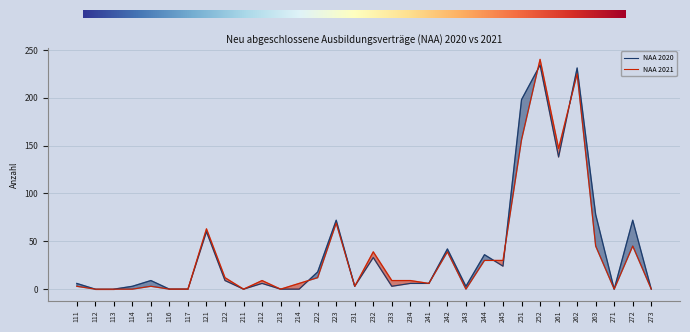

Reading left to right, list all the values displayed in this chart.

NAA 2020: 6	0	0	3	9	0	0	60	9	0	6	0	0	18	72	3	33	3	6	6	42	3	36	24	198	234	138	231	78	0	72	0
NAA 2021: 3	0	0	0	3	0	0	63	12	0	9	0	6	12	69	3	39	9	9	6	39	0	30	30	156	240	147	225	45	0	45	0